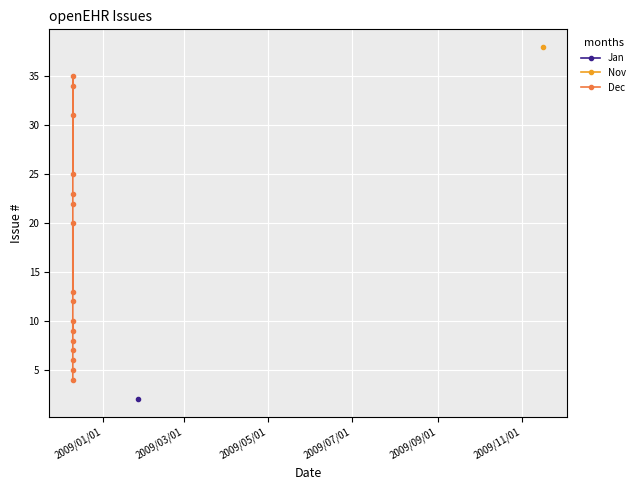

What is the value of the 13th point from the left?

31